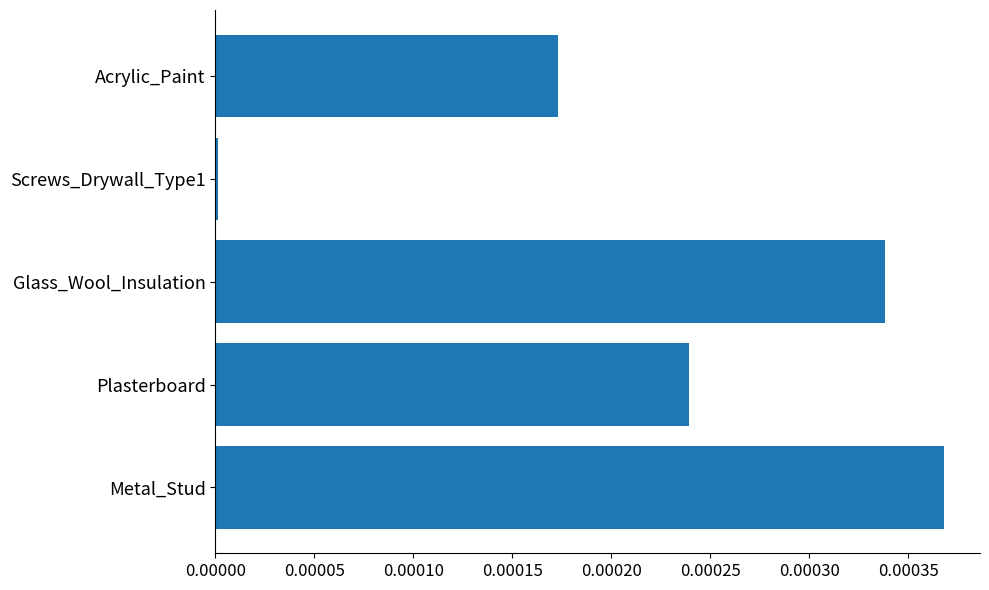

True or false: the data shows 0.0 at Plasterboard.

True